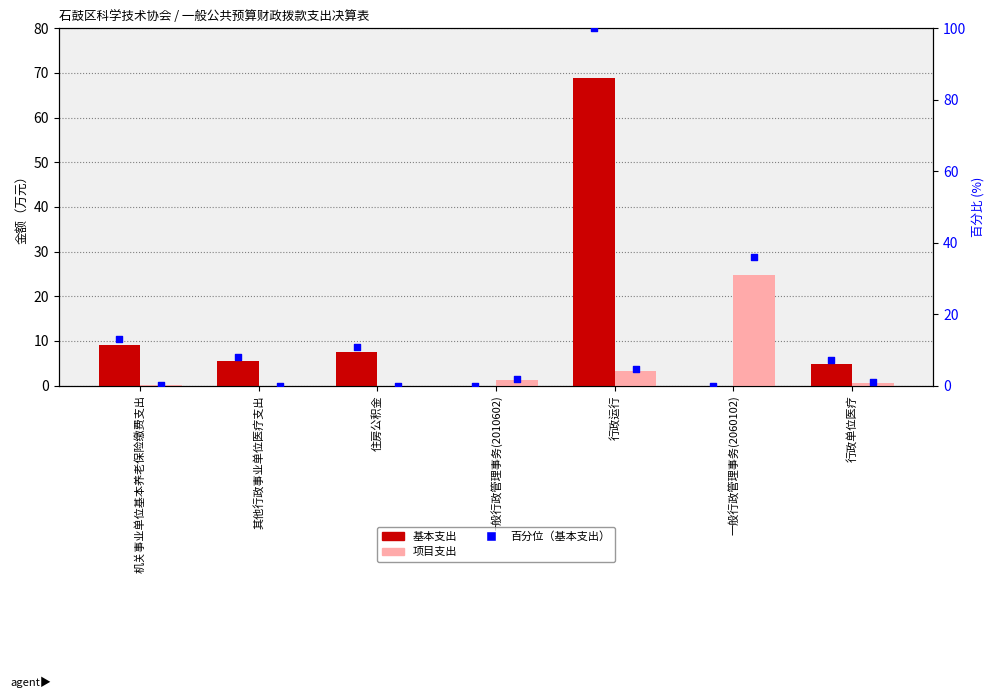

At which category is the sum across all series the highest?

行政运行